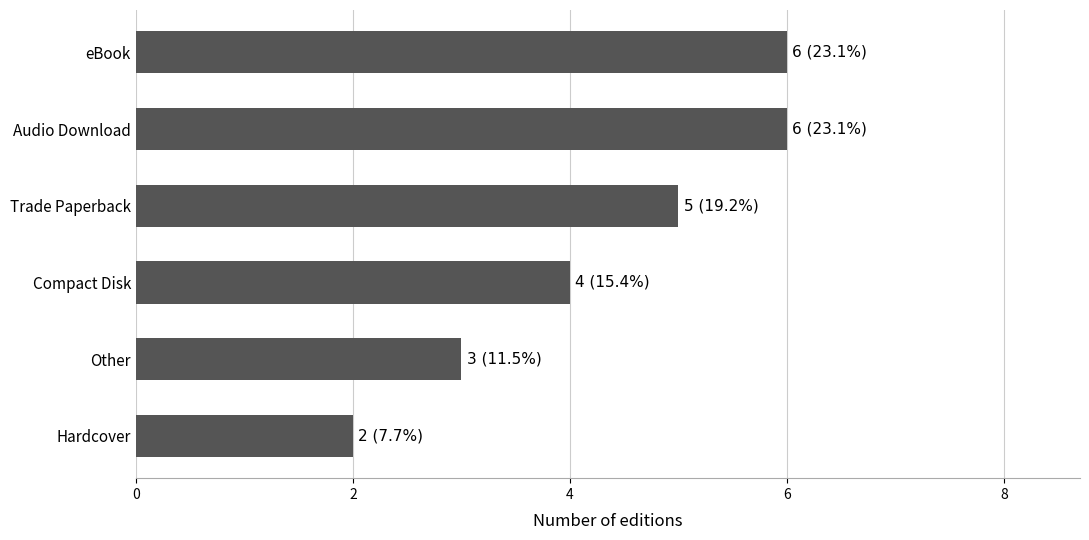

At which category does the chart reach its minimum across all series?

Hardcover